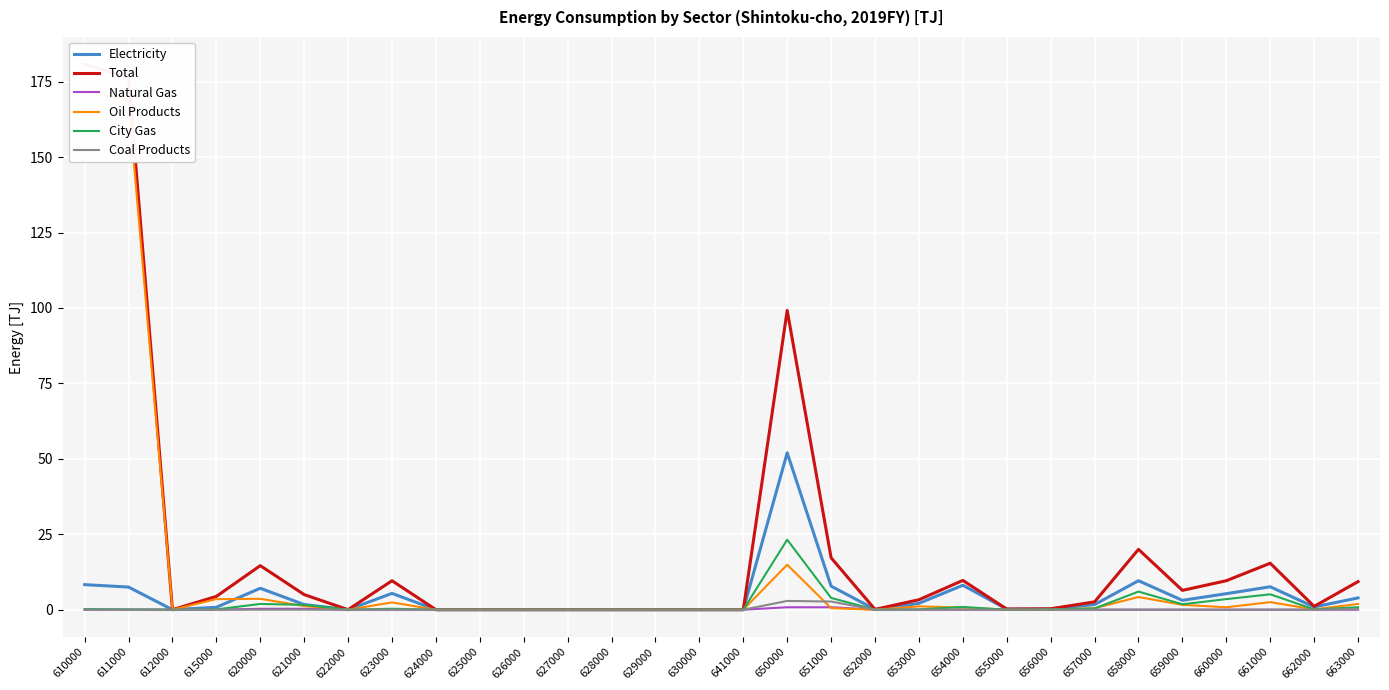

True or false: Coal Products and Total intersect in this chart.

False